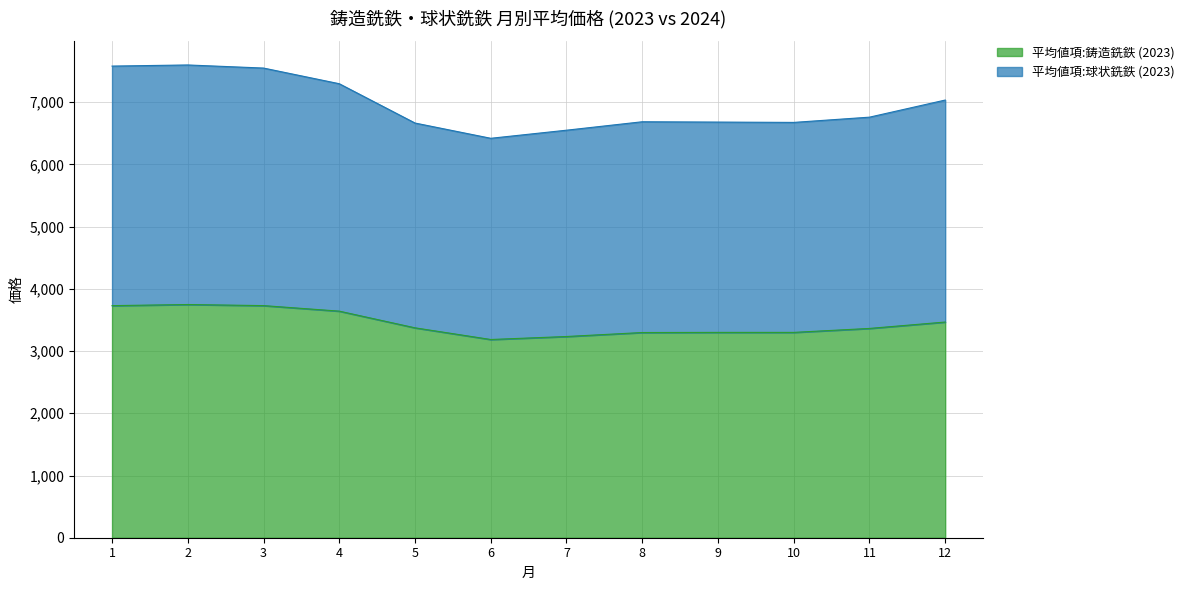

At which label does 平均値項:球状銑鉄 (2023) first exceed 6759?

1